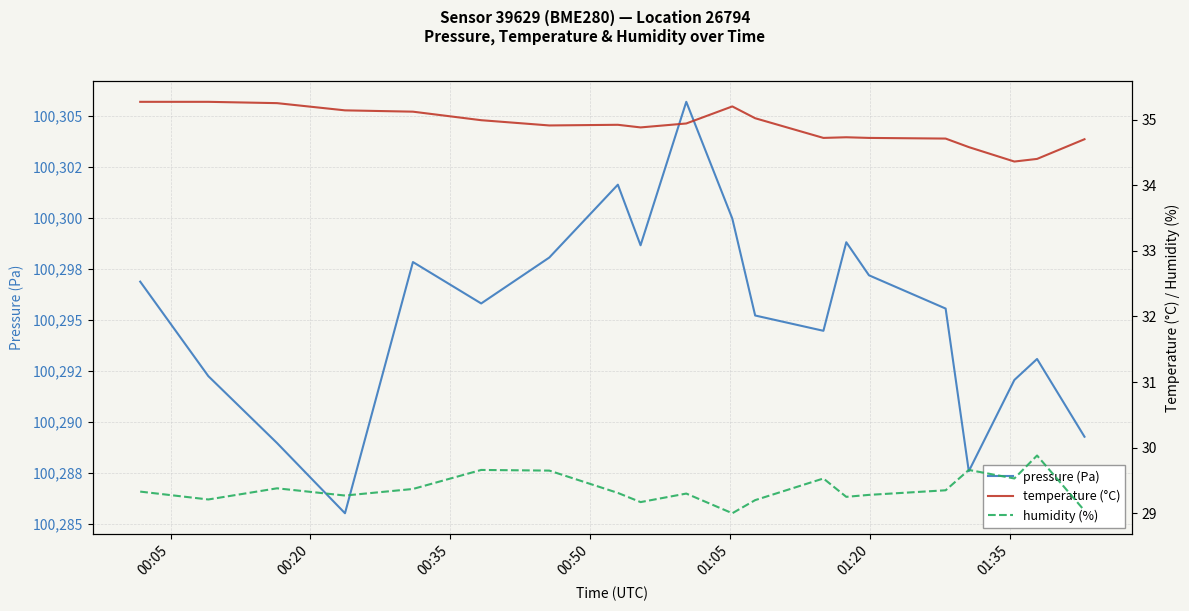

Which series has the largest total across all categories?

pressure (Pa)